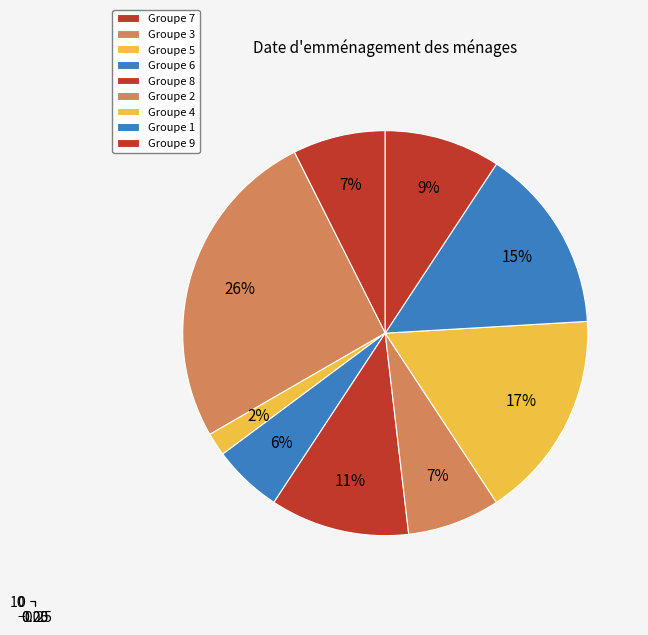

Which has a higher value, 9 or 4?

4